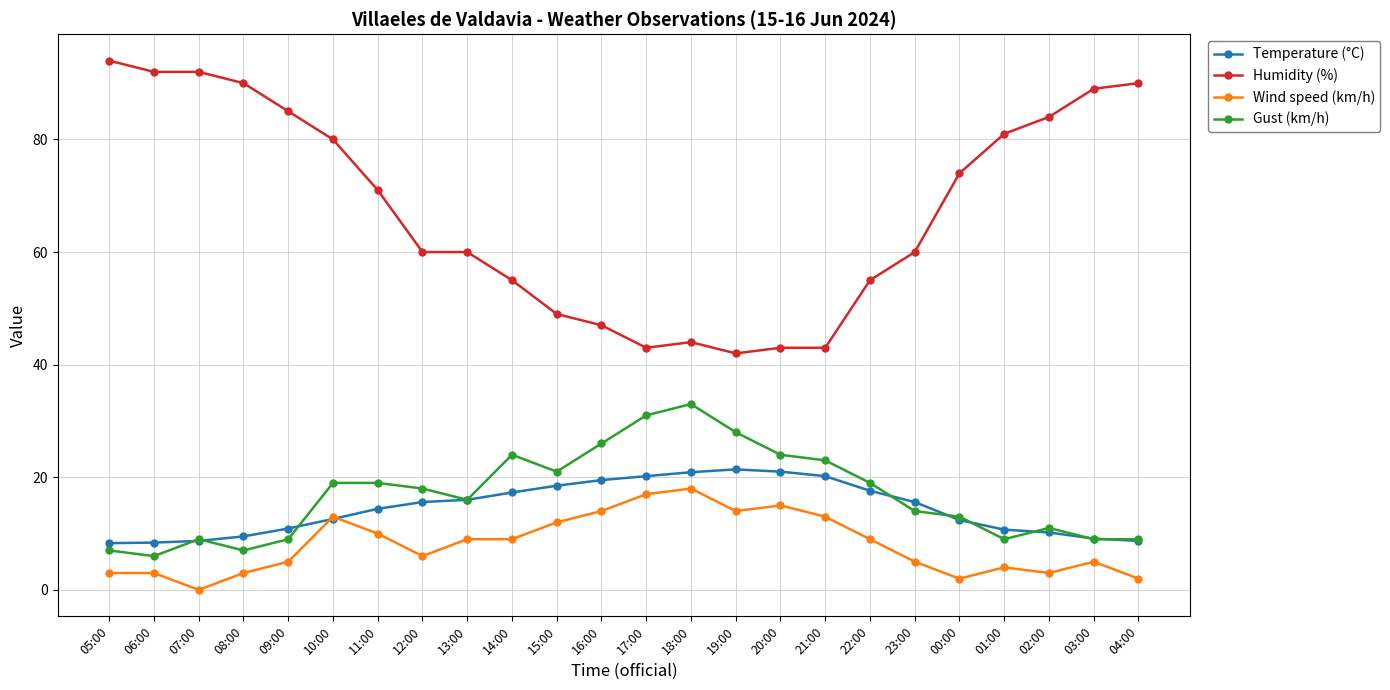

True or false: Humidity (%) and Gust (km/h) cross at least once.

False